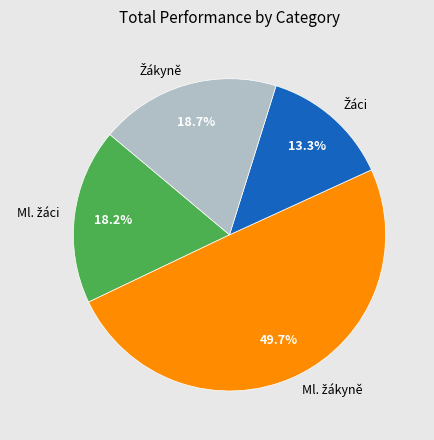

Is there any slice that represents more than half of the pie?

No